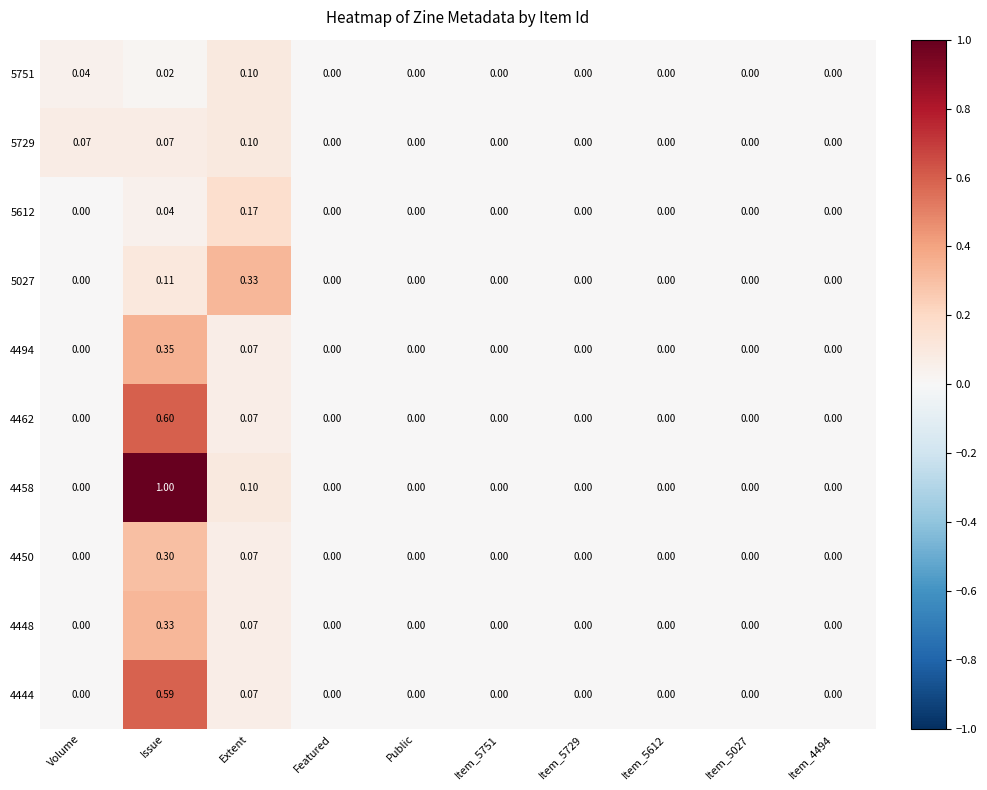

Which label corresponds to the largest value in the chart?

Issue